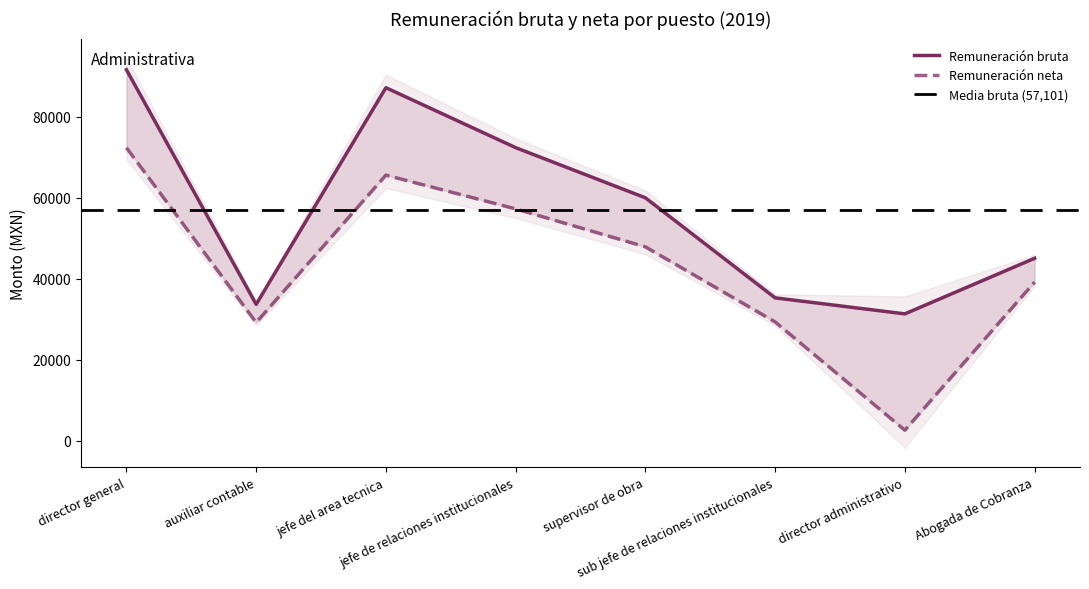

How many interior local valleys does the Remuneración neta series have?

2